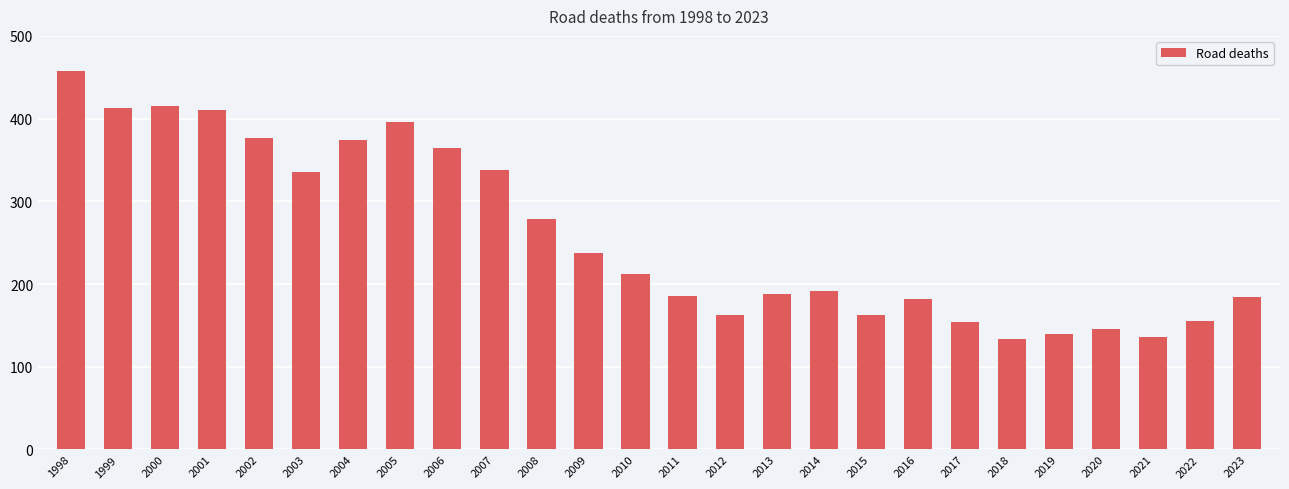

At which label does the data first exceed 212?

1998